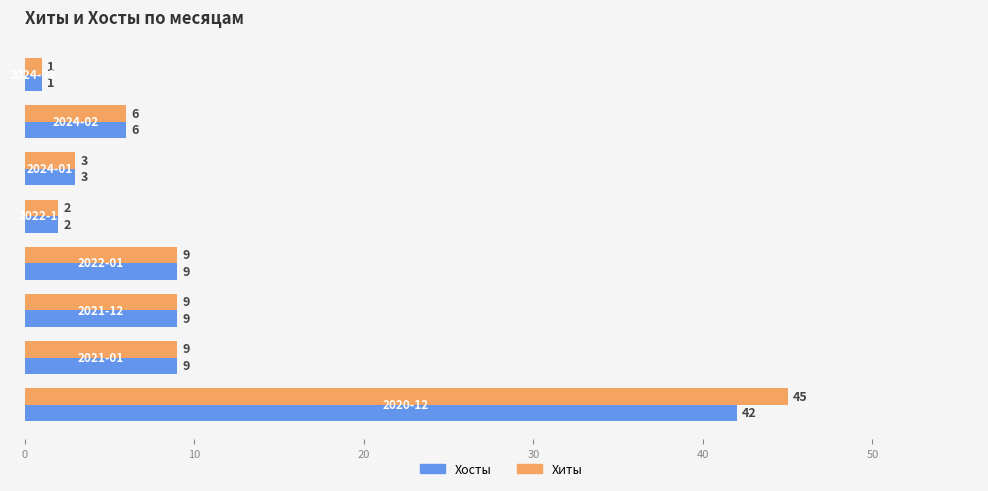

What is the highest value of the Хиты series?

45